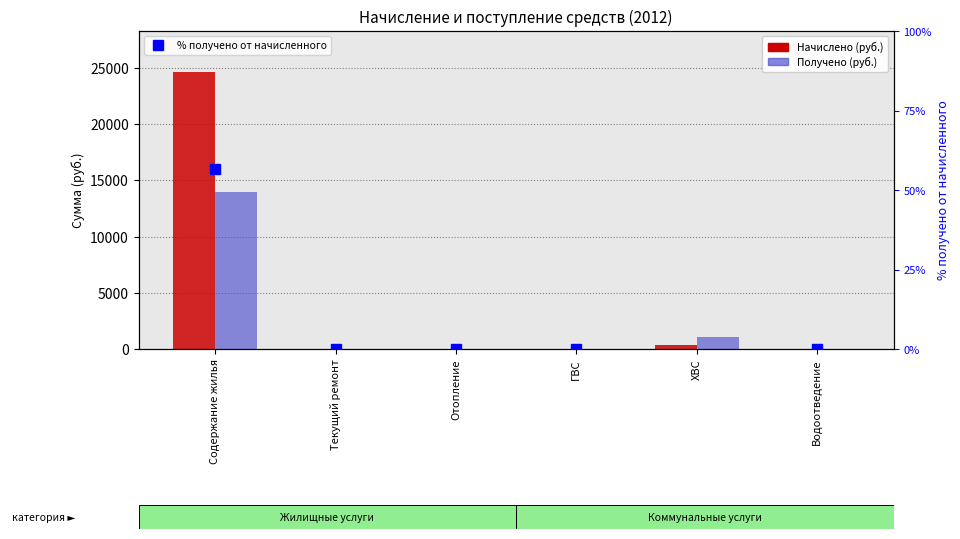

Is it true that Начислено (руб.) equals 14251.6 at Содержание жилья?

False